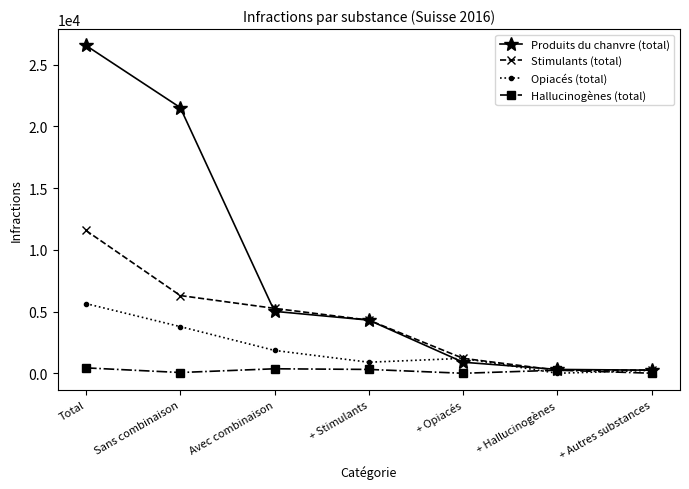

Which series changed the most between Avec combinaison and + Opiacés?

Produits du chanvre (total)